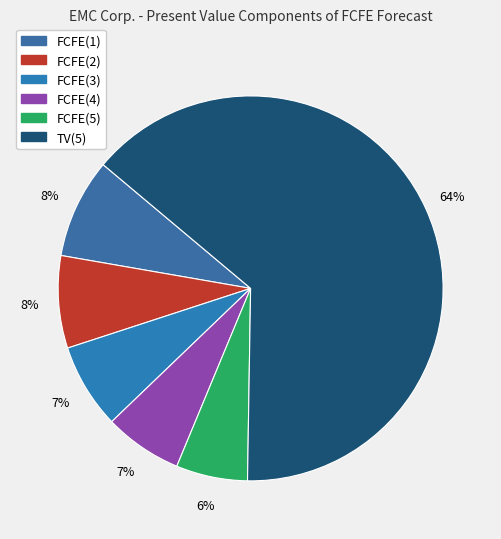

True or false: FCFE(2) accounts for 8% of the total.

True